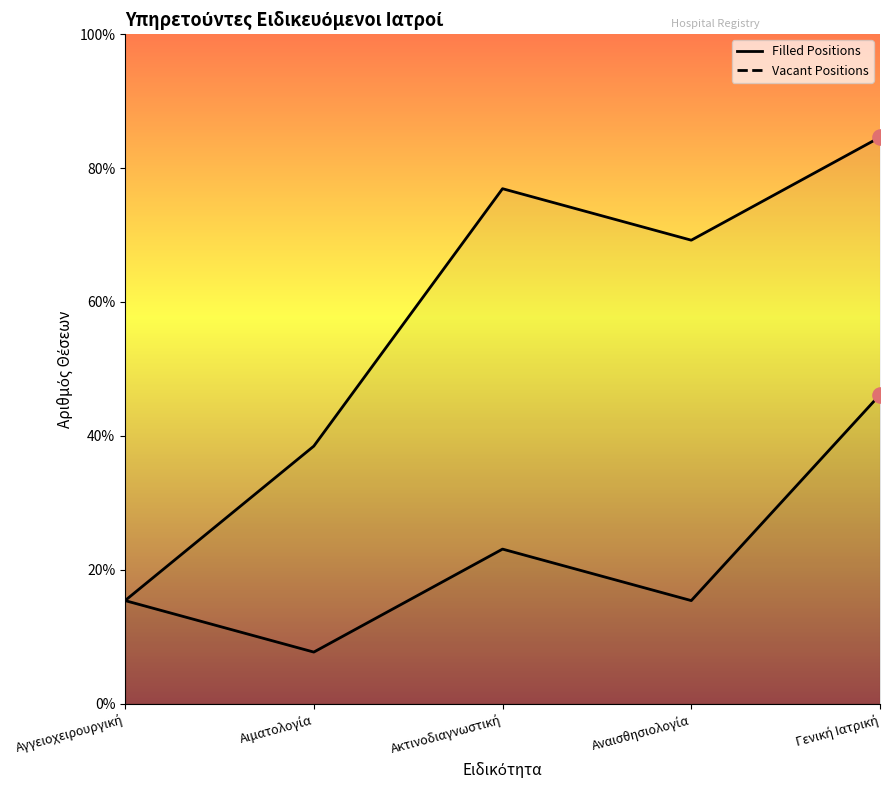

What is the change in value from Αγγειοχειρουργική to Γενική Ιατρική?

+4